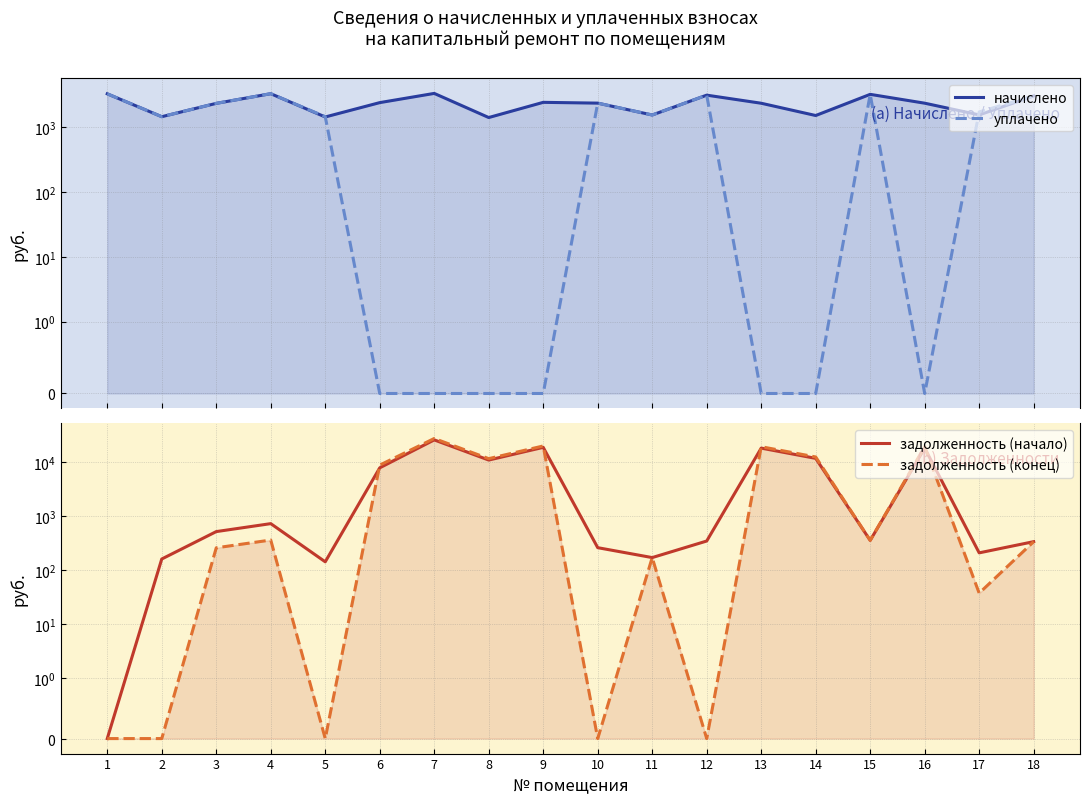

What are all the series names shown in the legend?

начислено, уплачено, задолженность (начало), задолженность (конец)